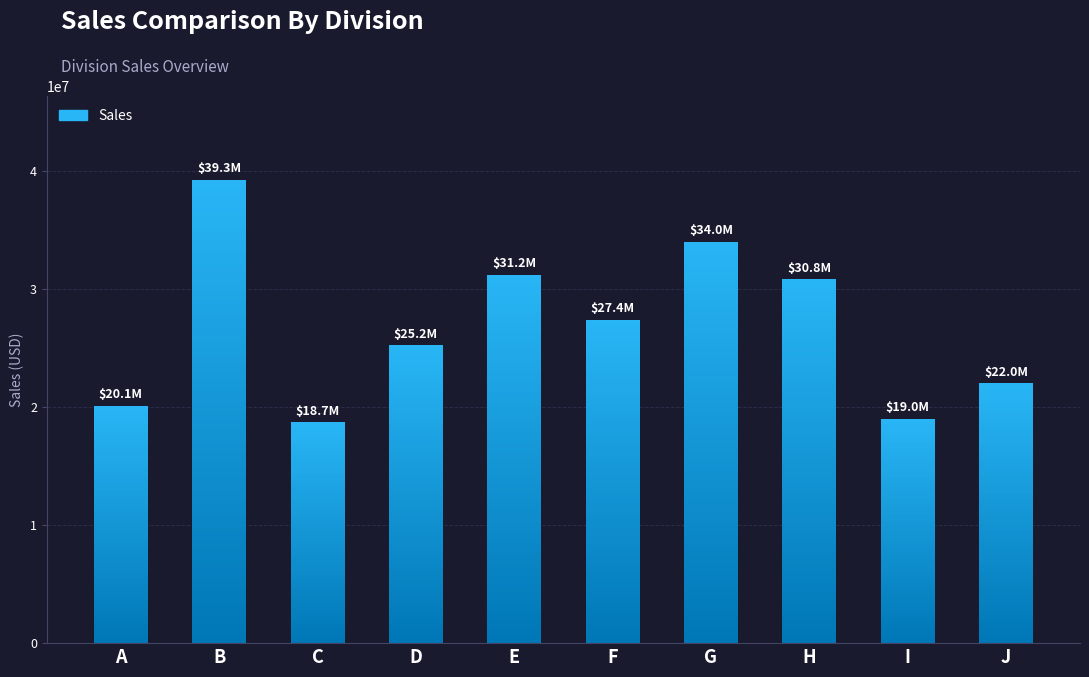

Does the chart contain any negative values?

No